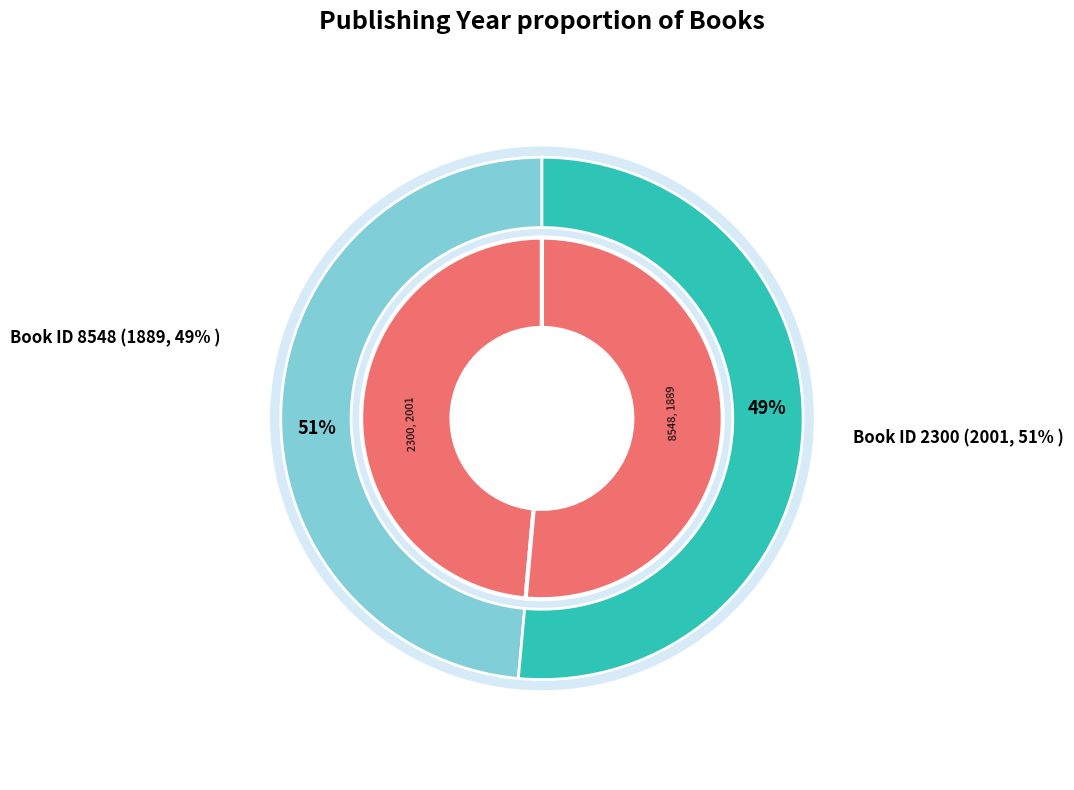

What is the majority slice?

2300